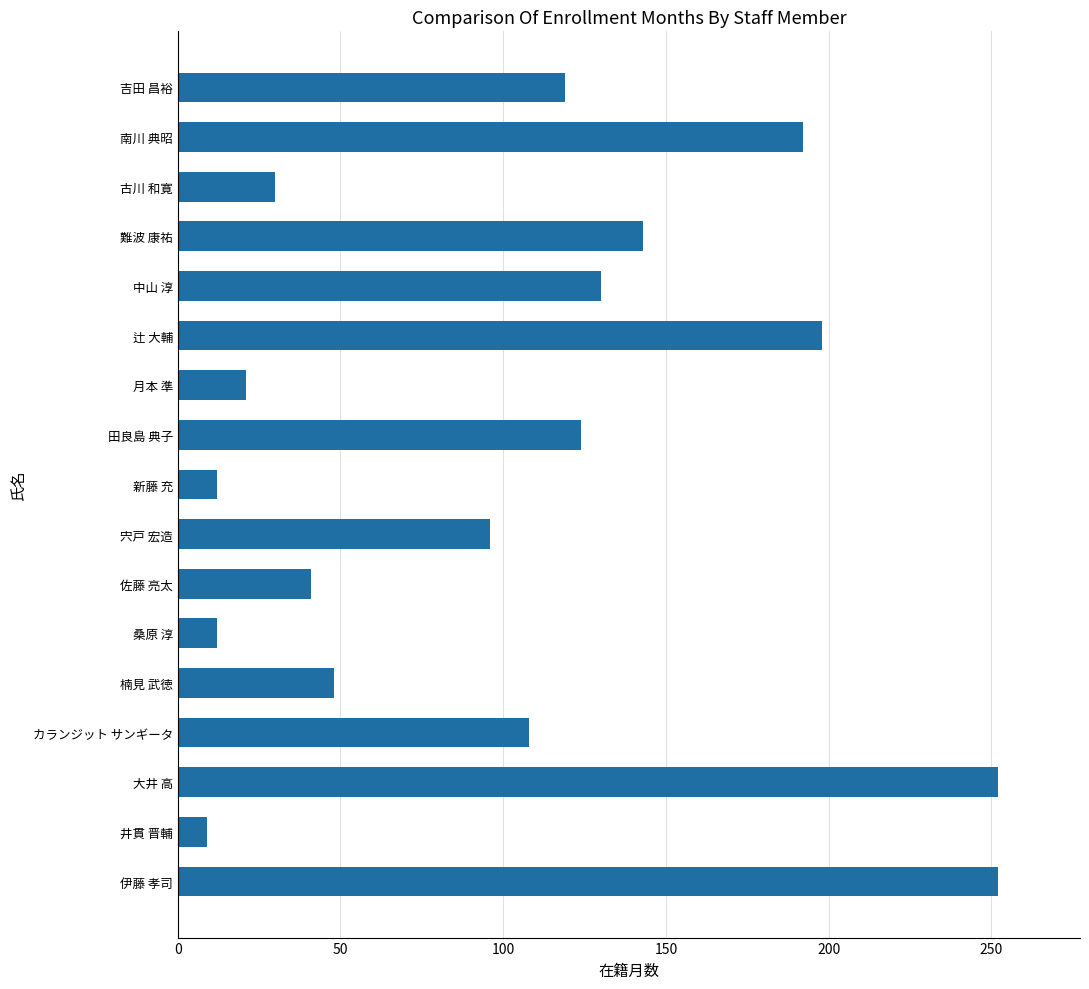

The chart shows a value of 119 at 吉田 昌裕. True or false?

True